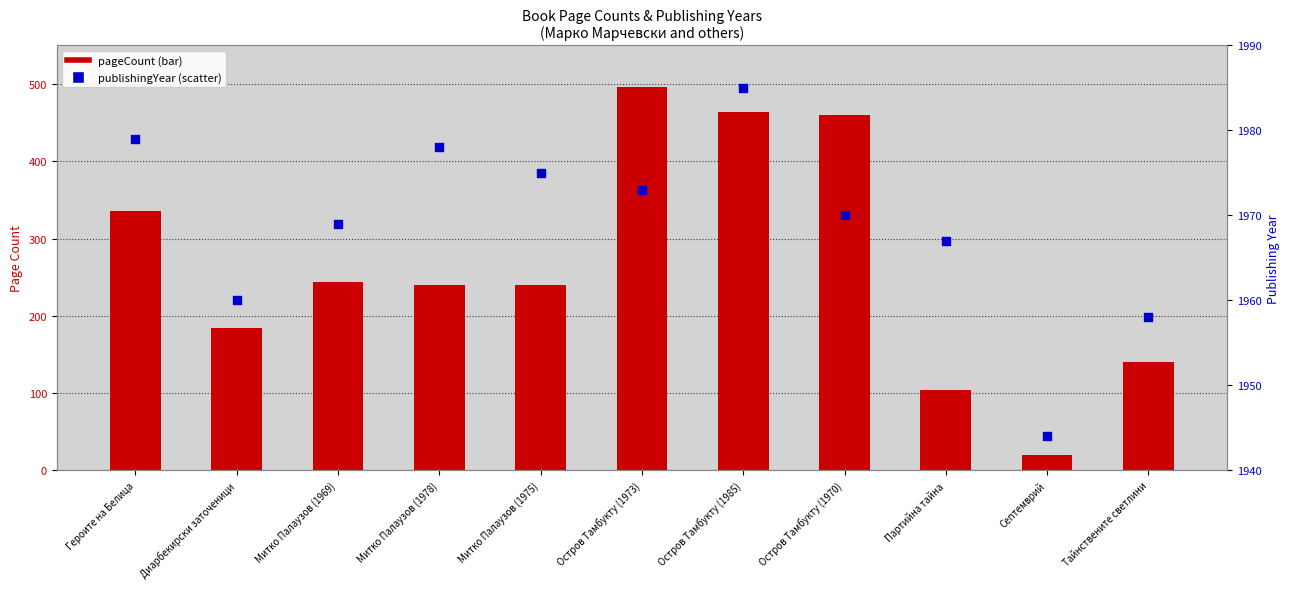

Which series reaches the maximum Y coordinate?

publishingYear